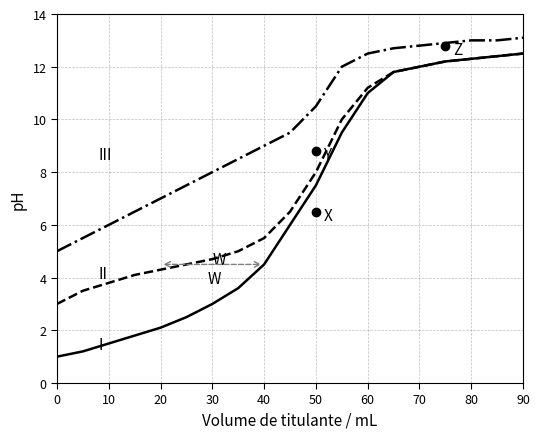

What is the minimum value shown in the chart?

1.0